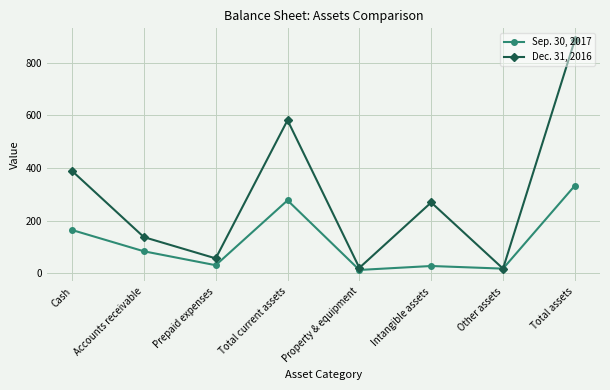

What is the spread (max minus min) of values at Intangible assets?

242